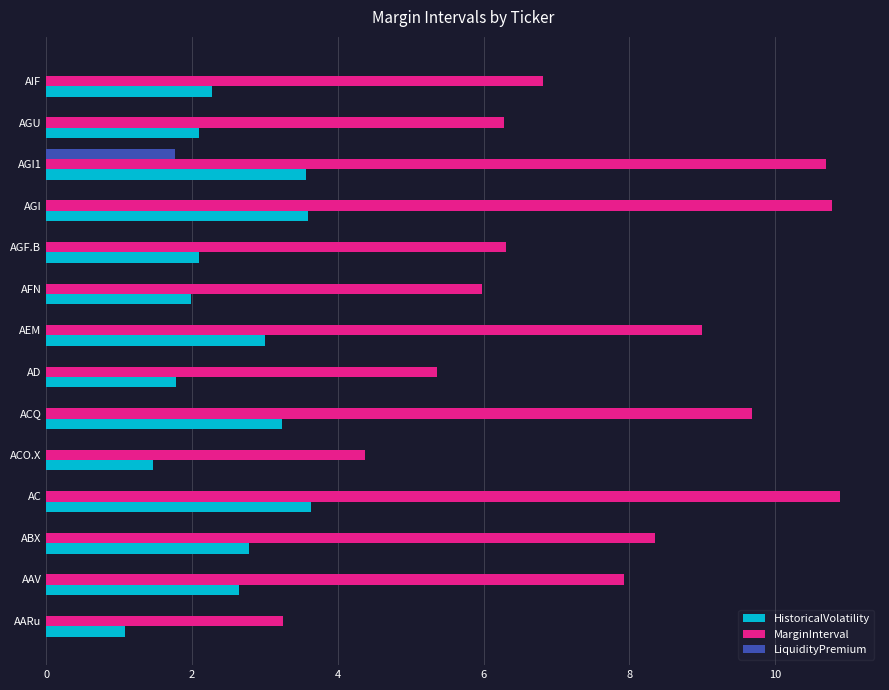

What is the sum of all LiquidityPremium values?

1.8